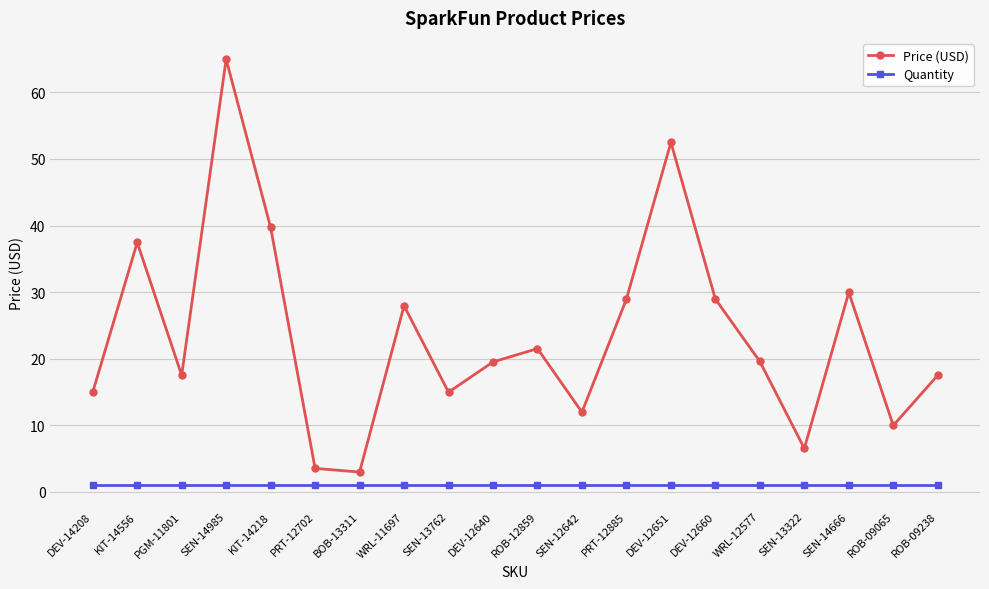

Rank the series by their average value, from highest to lowest.

Price (USD), Quantity